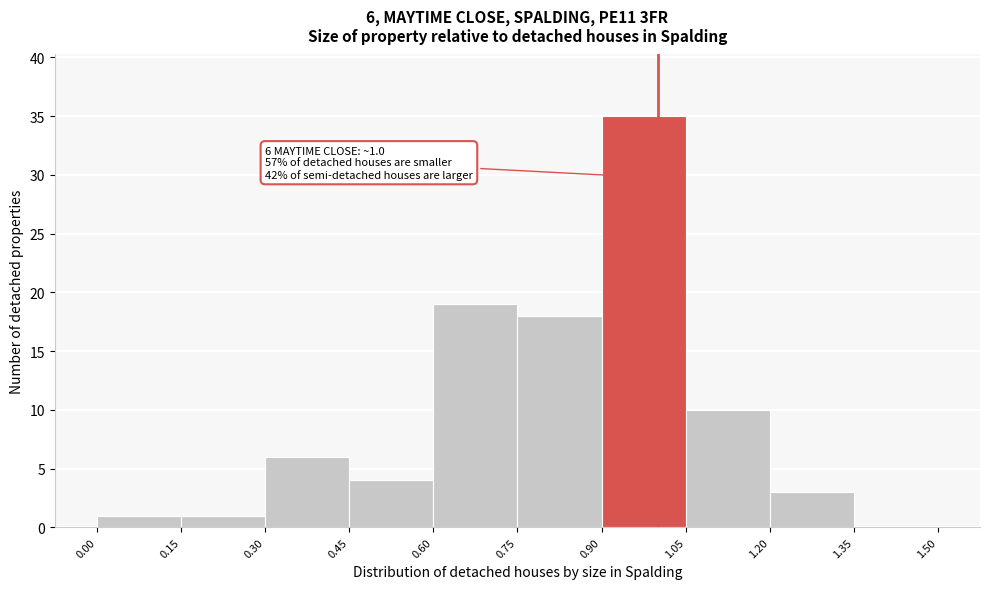

Over which range of the x-axis is the bar tallest?

0.90 to 1.05